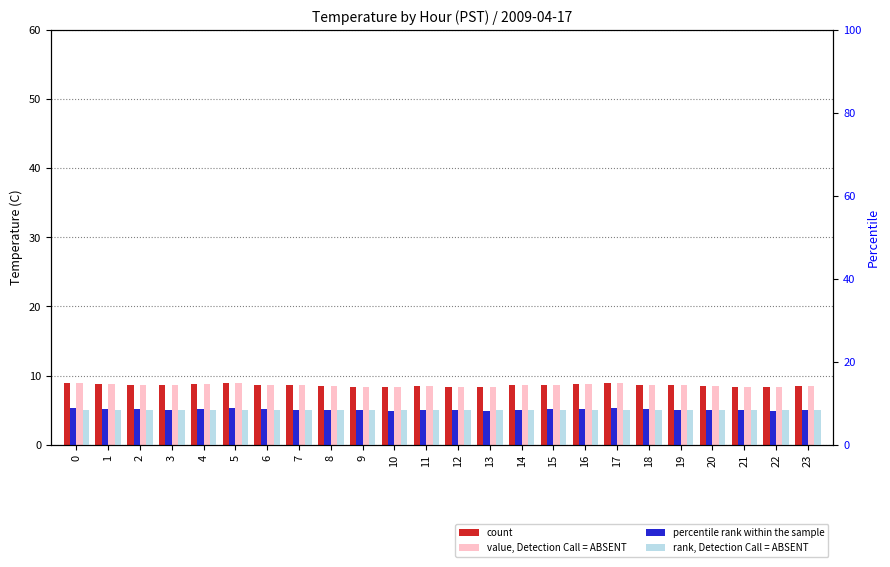

List the labels in order of rank, Detection Call = ABSENT value, smallest first.

0, 1, 2, 3, 4, 5, 6, 7, 8, 9, 10, 11, 12, 13, 14, 15, 16, 17, 18, 19, 20, 21, 22, 23